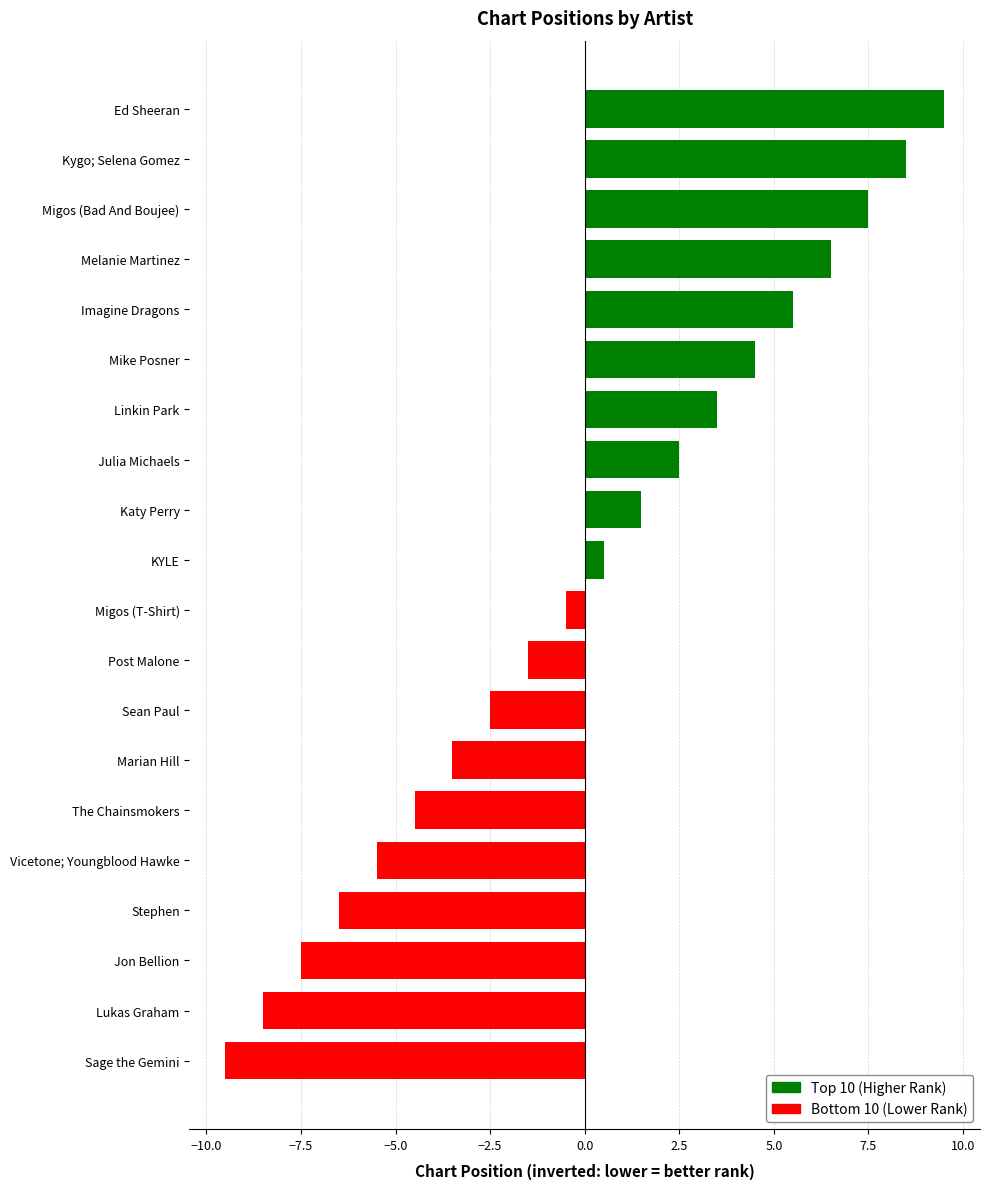

Reading top to bottom, list all the values displayed in this chart.

9.5	8.5	7.5	6.5	5.5	4.5	3.5	2.5	1.5	0.5	-0.5	-1.5	-2.5	-3.5	-4.5	-5.5	-6.5	-7.5	-8.5	-9.5